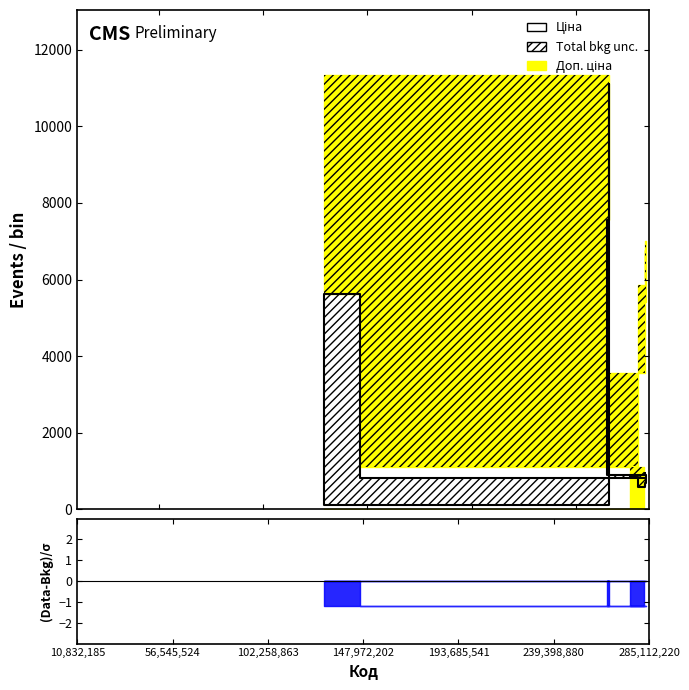

Reading left to right, transcribe all the data shown in this chart.

813.0	5636.0	113.3	11113.6	7545.9	889.9	957.1	904.3	700.4	602.1	676.4	585.3	842.8